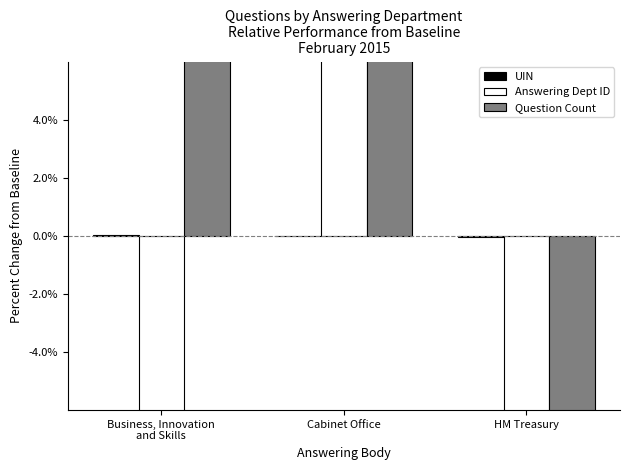

The UIN series shows 0.0 at Business, Innovation
and Skills. True or false?

True